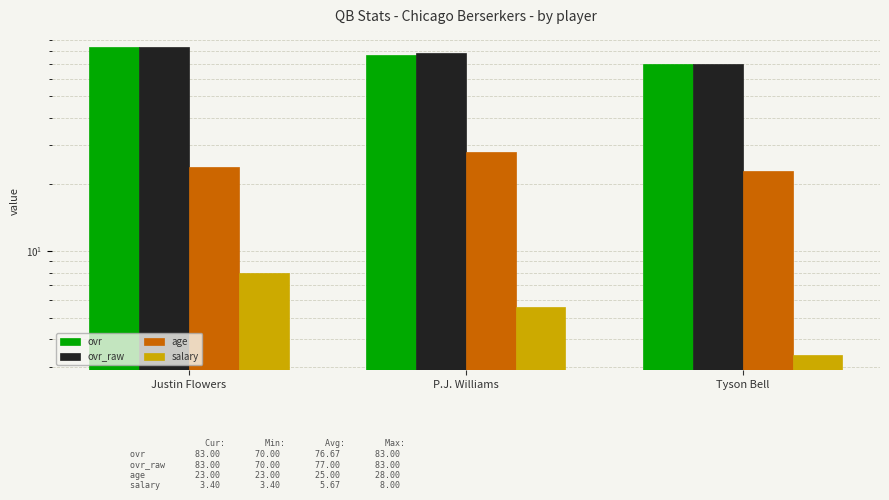

Reading right to left, transcribe all the data shown in this chart.

ovr: 70.0	77.0	83.0
ovr_raw: 70.0	78.0	83.0
age: 23.0	28.0	24.0
salary: 3.4	5.6	8.0